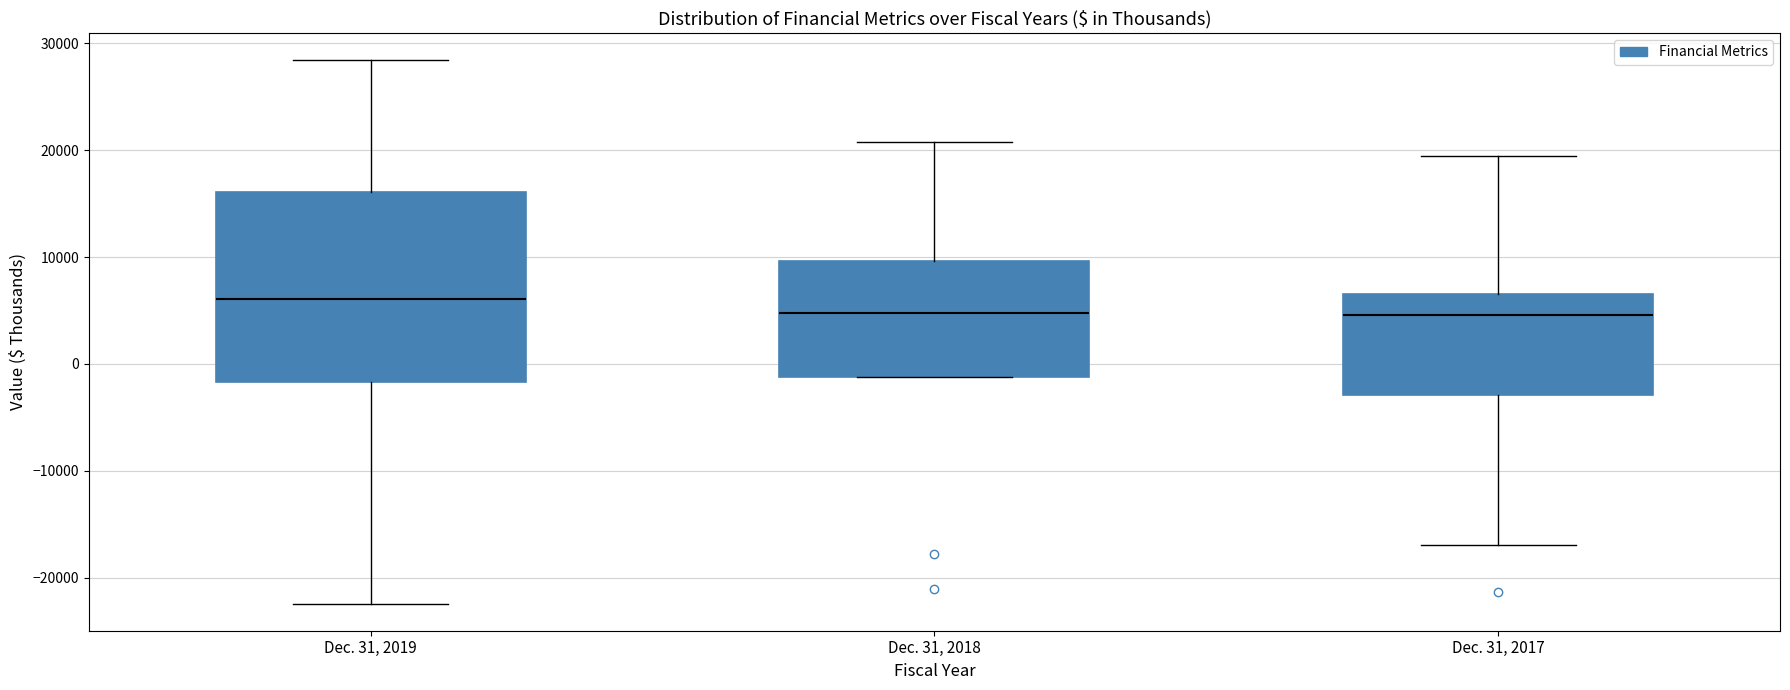

Which box is the tallest, from its lower edge to its upper edge?

Dec. 31, 2019